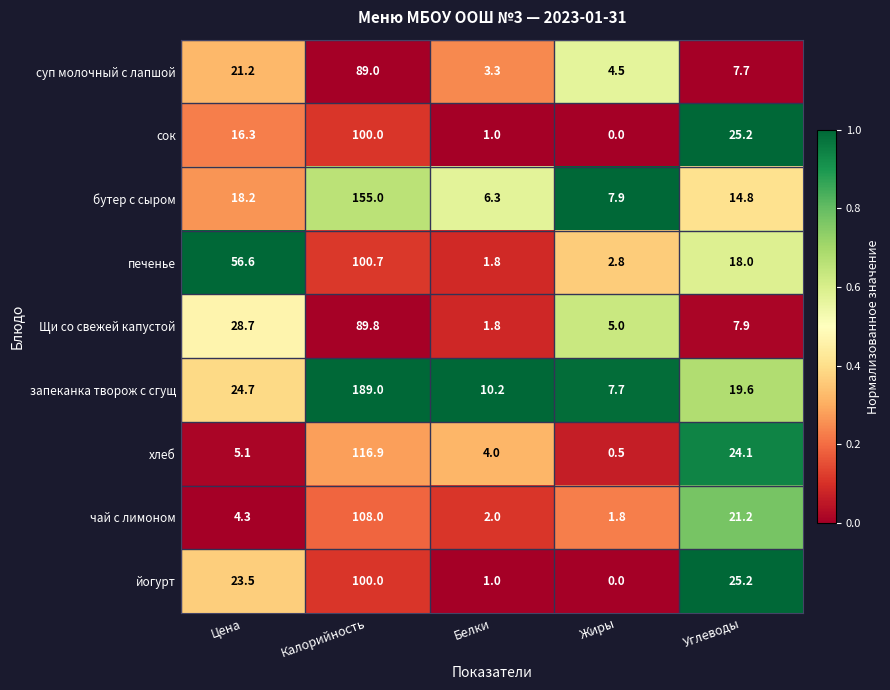

What is the average value of the хлеб series?

30.1